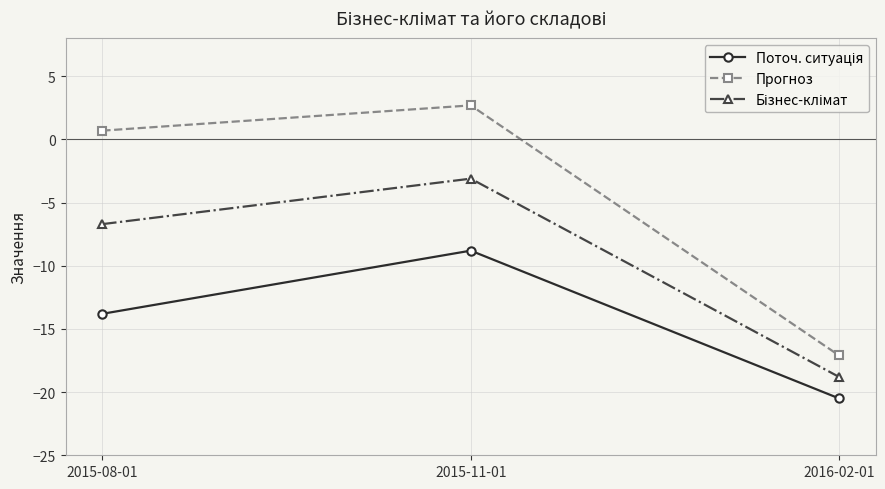

What is the sum of all Прогноз values?

-13.7